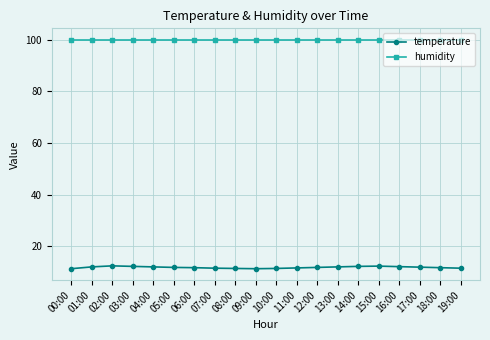

What is the sum of all temperature values?

238.1